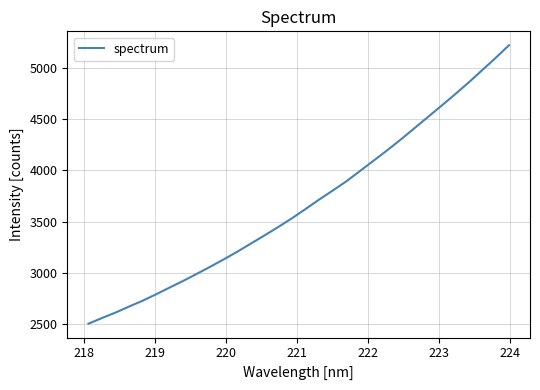

What is the maximum value shown in the chart?

5219.2